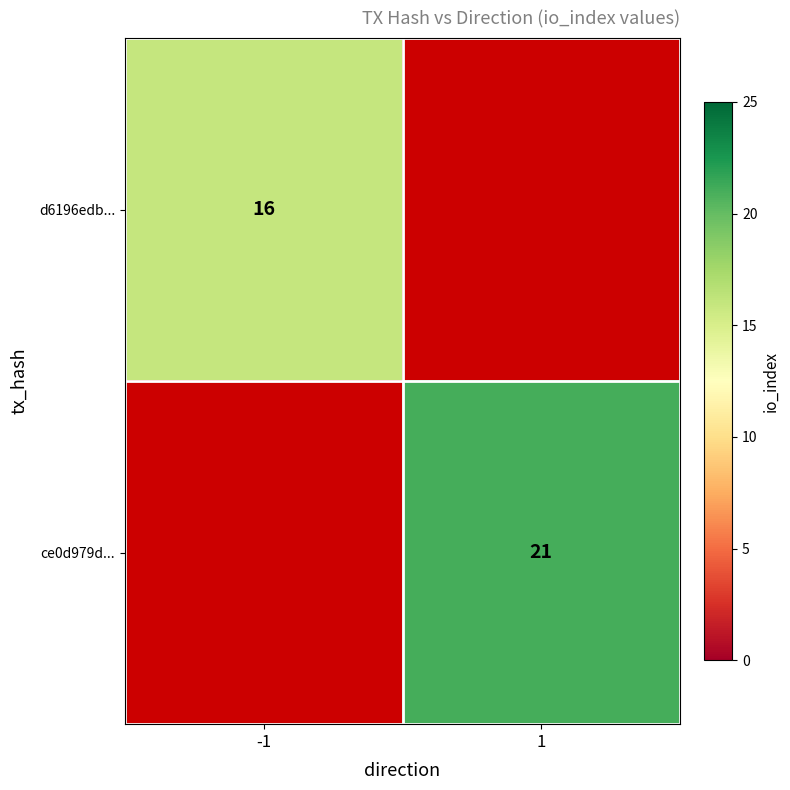

Is it true that ce0d979d... equals 11 at 1?

False